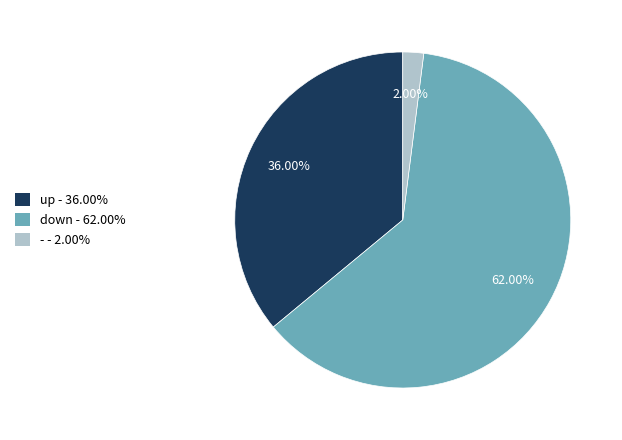

Between - - 2.00% and up - 36.00%, which is larger?

up - 36.00%